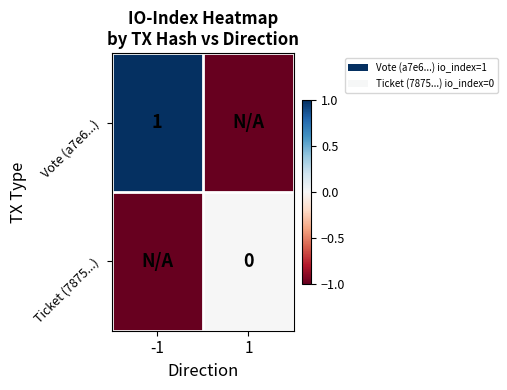

Is it true that Vote (a7e6...) equals 1 at -1?

True